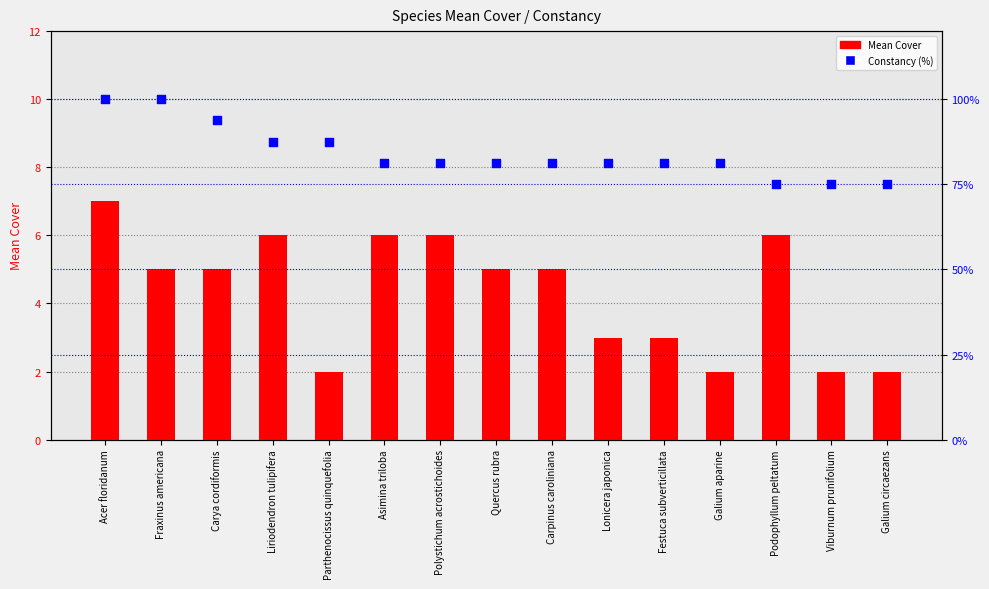

At which category is the sum across all series the highest?

Acer floridanum